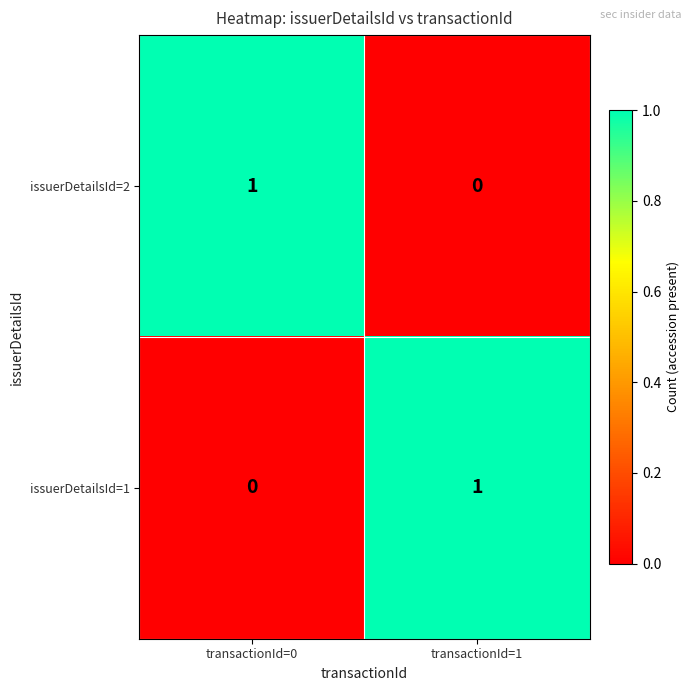

Where is issuerDetailsId=2 nearest to the value 0?

transactionId=1